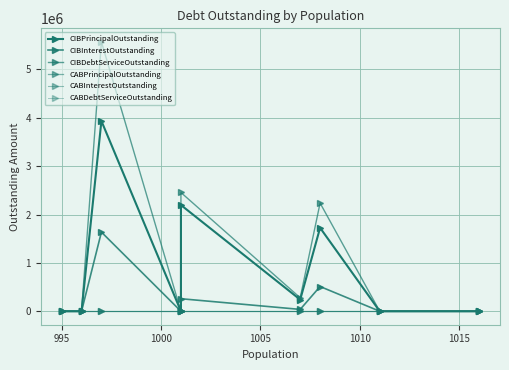

Which series has the widest spread of values?

CIBDebtServiceOutstanding